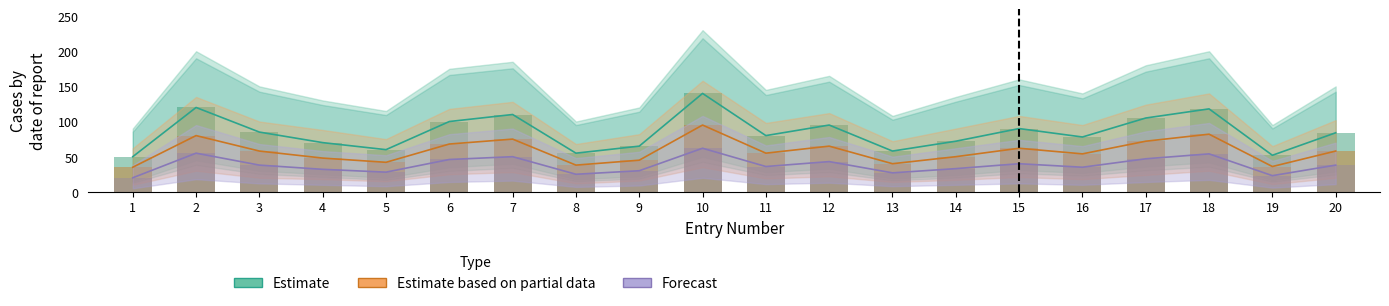

Is it true that Estimate_low equals 57 at 20?

False